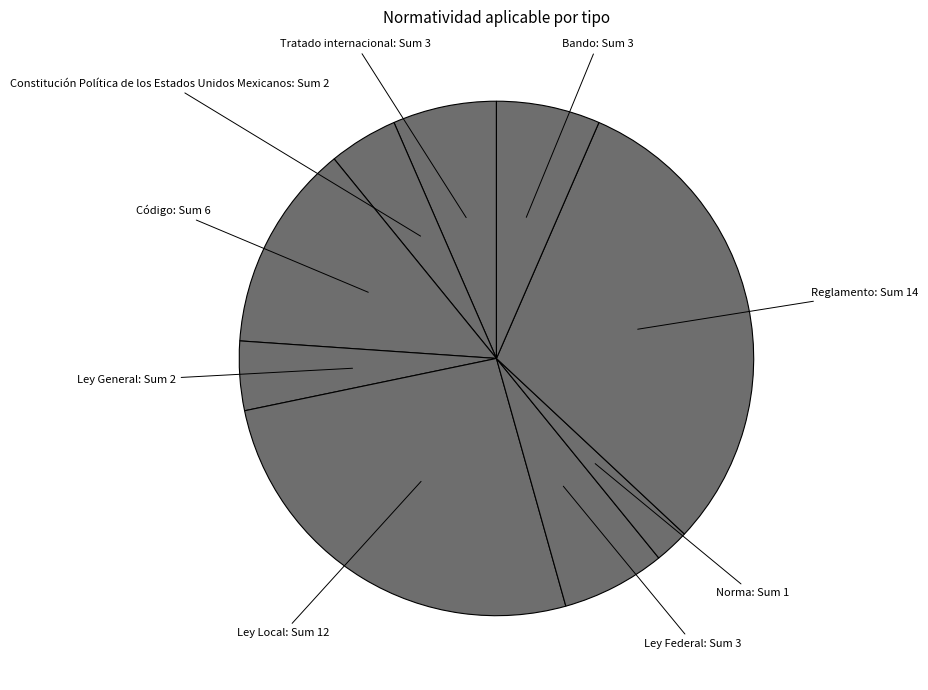

Is the sum of Código: Sum 6 and Bando: Sum 3 greater than half?

No